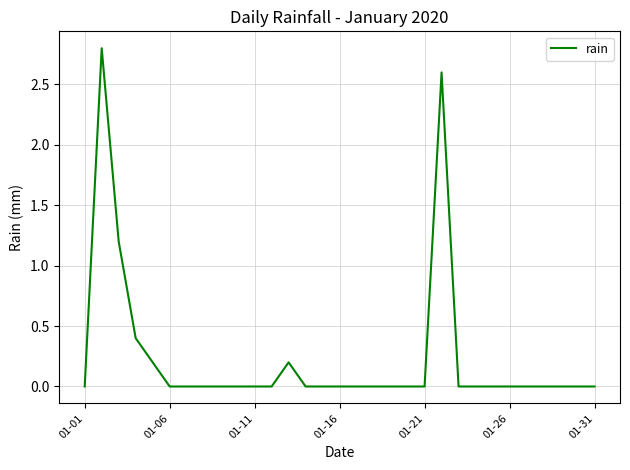

What is the difference between the maximum and minimum values?

2.8